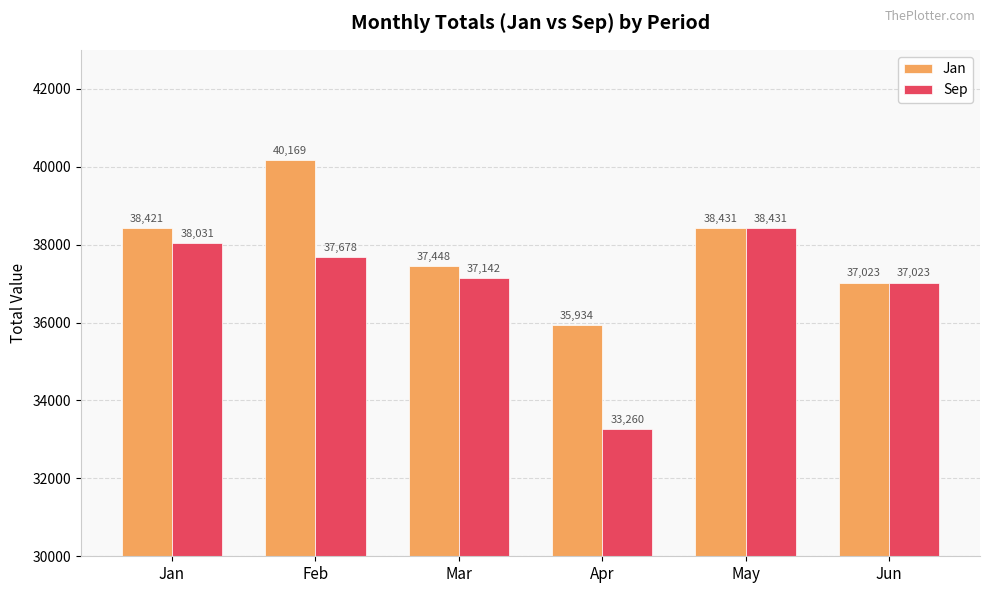

What is the spread (max minus min) of values at Mar?

306.1